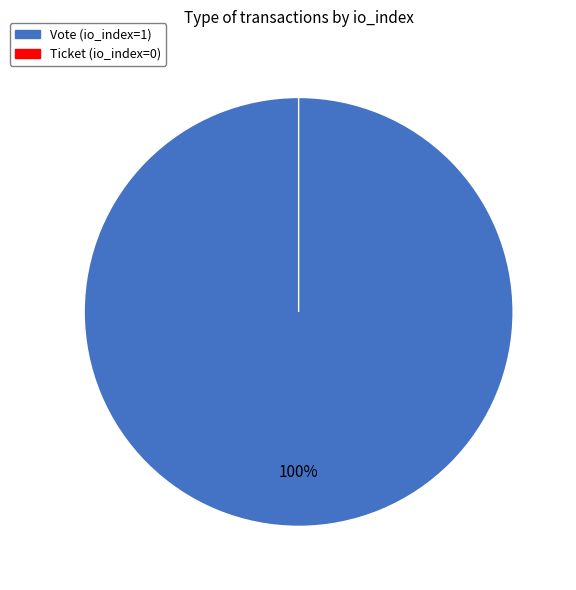

Rank the categories by value from lowest to highest.

Ticket (io_index=0), Vote (io_index=1)